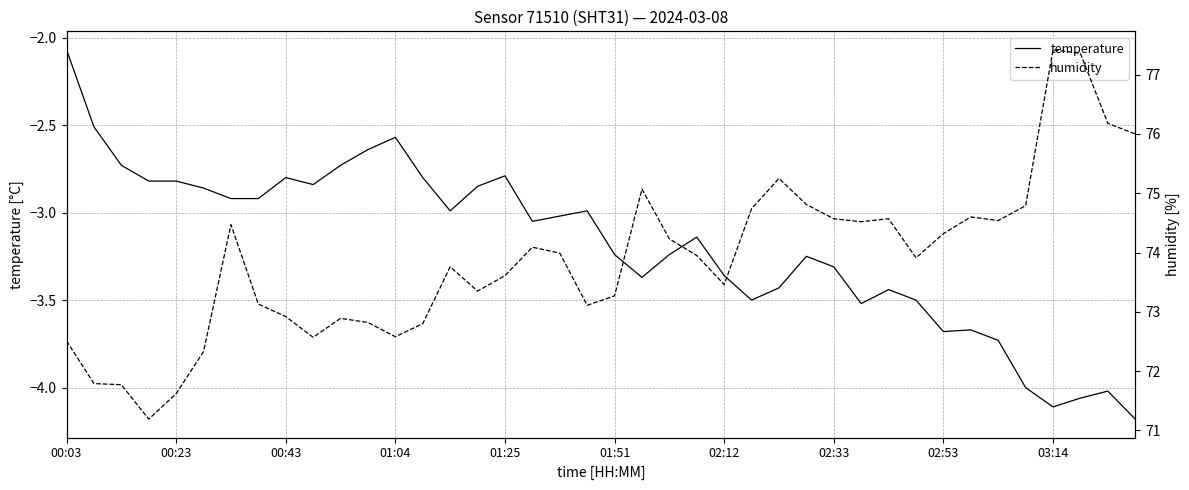

Reading left to right, extract all data points from this chart.

temperature: -2.1	-2.5	-2.7	-2.8	-2.8	-2.9	-2.9	-2.9	-2.8	-2.8	-2.7	-2.6	-2.6	-2.8	-3.0	-2.9	-2.8	-3.0	-3.0	-3.0	-3.2	-3.4	-3.2	-3.1	-3.4	-3.5	-3.4	-3.2	-3.3	-3.5	-3.4	-3.5	-3.7	-3.7	-3.7	-4.0	-4.1	-4.1	-4.0	-4.2
humidity: 72.5	71.8	71.8	71.2	71.6	72.3	74.5	73.1	72.9	72.6	72.9	72.8	72.6	72.8	73.8	73.3	73.6	74.1	74.0	73.1	73.3	75.1	74.2	74.0	73.5	74.7	75.2	74.8	74.6	74.5	74.6	73.9	74.3	74.6	74.5	74.8	77.4	77.4	76.2	76.0